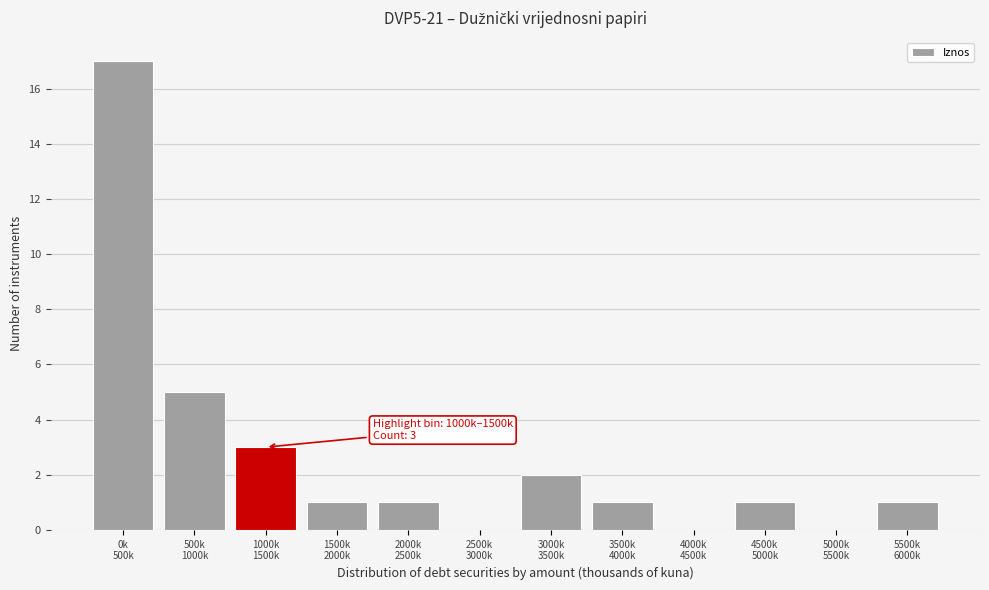

What is the maximum value shown in the chart?

17